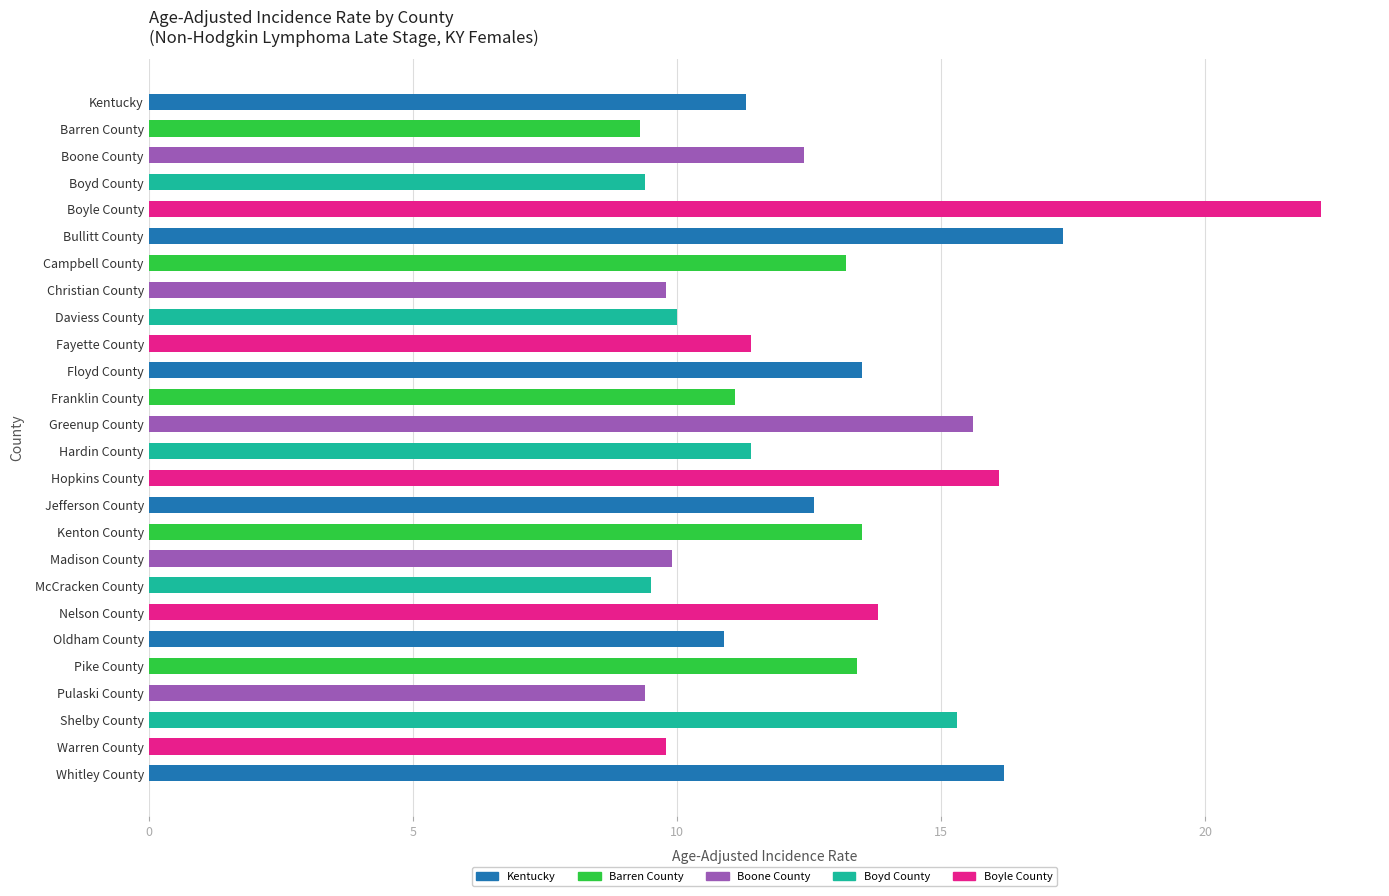

Reading top to bottom, list all the values displayed in this chart.

Kentucky=11.3	Barren County=9.3	Boone County=12.4	Boyd County=9.4	Boyle County=22.2	Bullitt County=17.3	Campbell County=13.2	Christian County=9.8	Daviess County=10.0	Fayette County=11.4	Floyd County=13.5	Franklin County=11.1	Greenup County=15.6	Hardin County=11.4	Hopkins County=16.1	Jefferson County=12.6	Kenton County=13.5	Madison County=9.9	McCracken County=9.5	Nelson County=13.8	Oldham County=10.9	Pike County=13.4	Pulaski County=9.4	Shelby County=15.3	Warren County=9.8	Whitley County=16.2